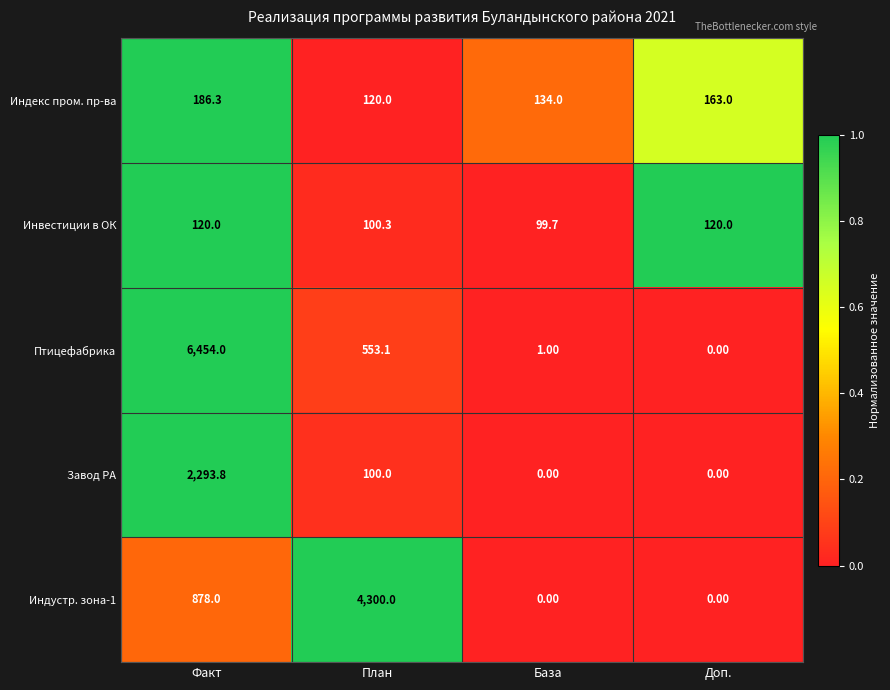

What is the average value of the Птицефабрика series?

1752.0